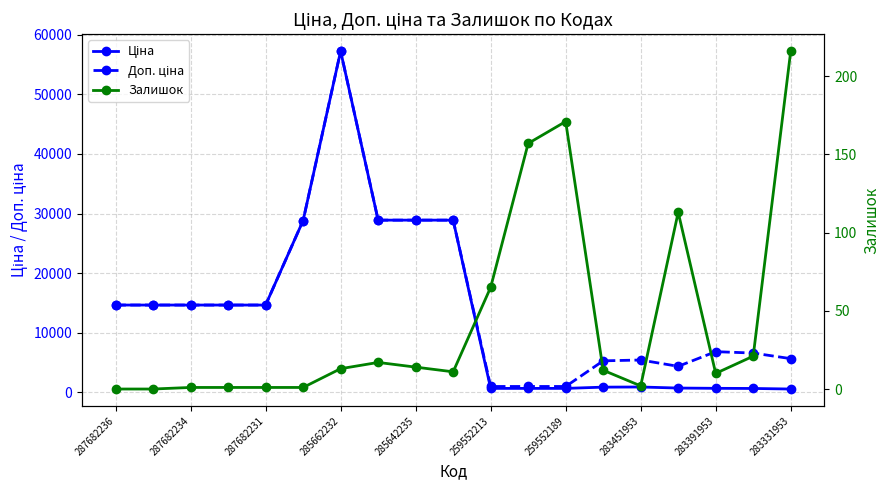

Which series has the largest range (max minus min)?

Ціна